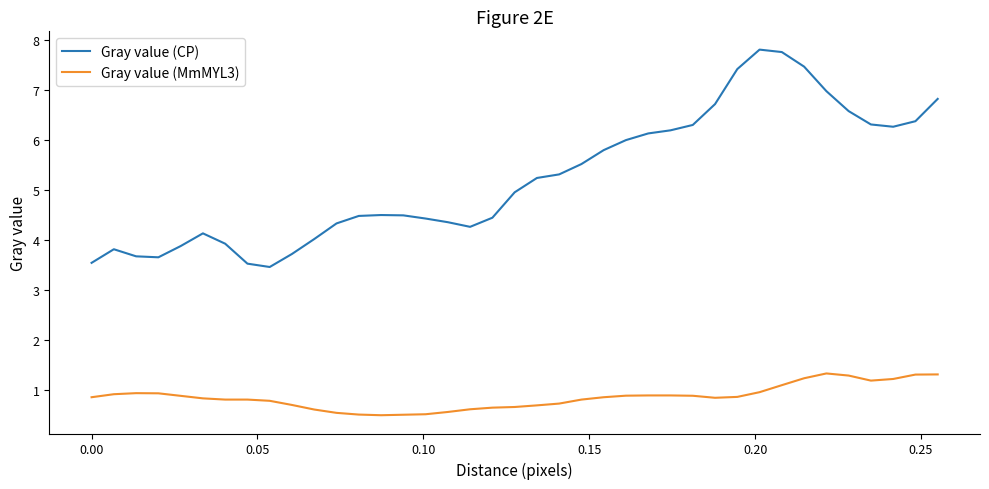

Does the chart display data point markers on the line(s)?

No